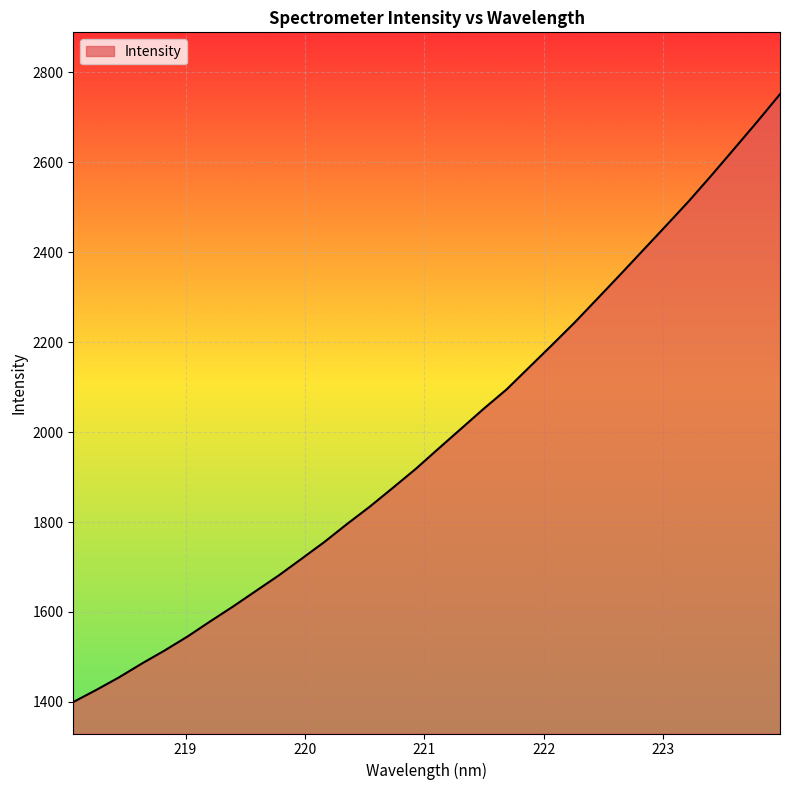

True or false: the data has more than 1 interior local peaks.

False